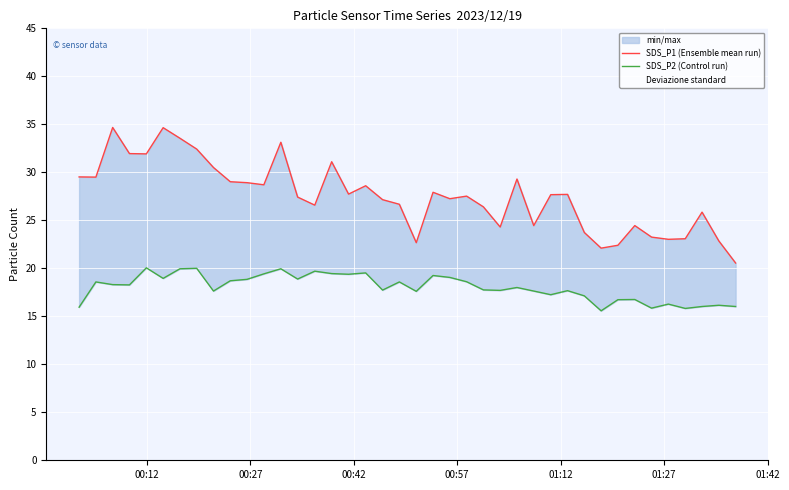

Which series has the largest total across all categories?

SDS_P1 (Ensemble mean run)